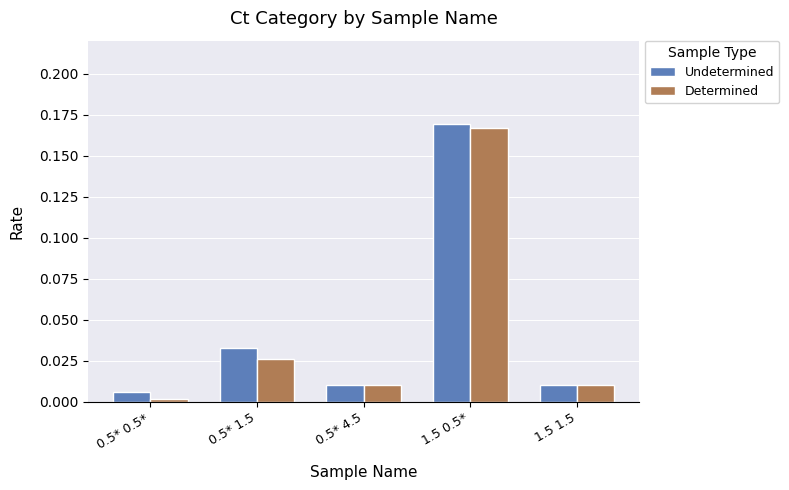

What position from the left is 0.5* 4.5?

3